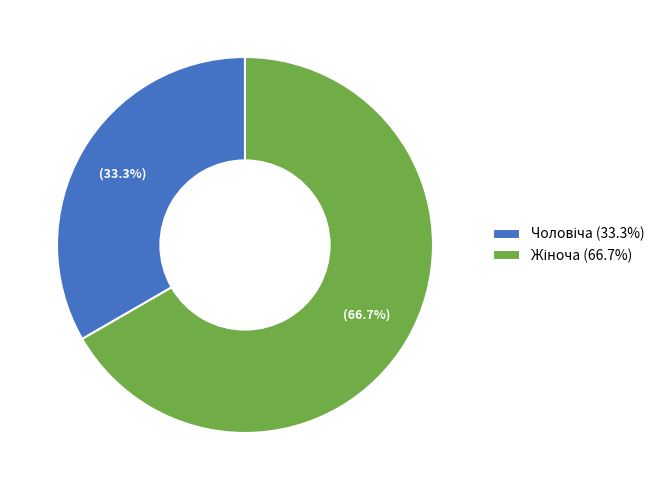

Does any single category account for the majority?

Yes